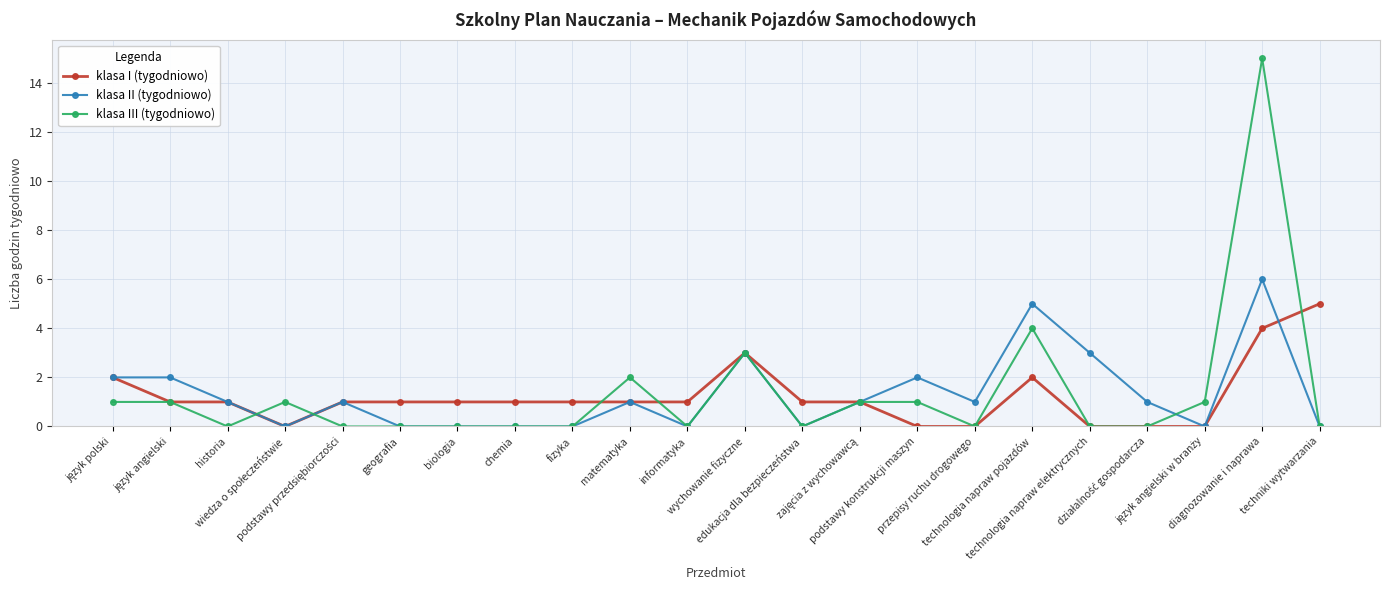

Which series has the largest range (max minus min)?

klasa III (tygodniowo)